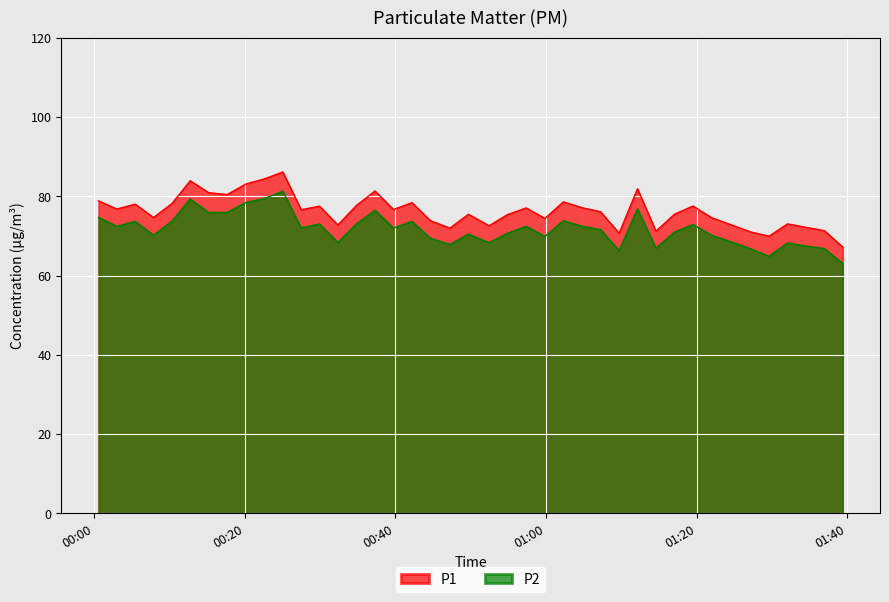

Which category has the highest value in the P1 series?

2023-07-09T00:25:04